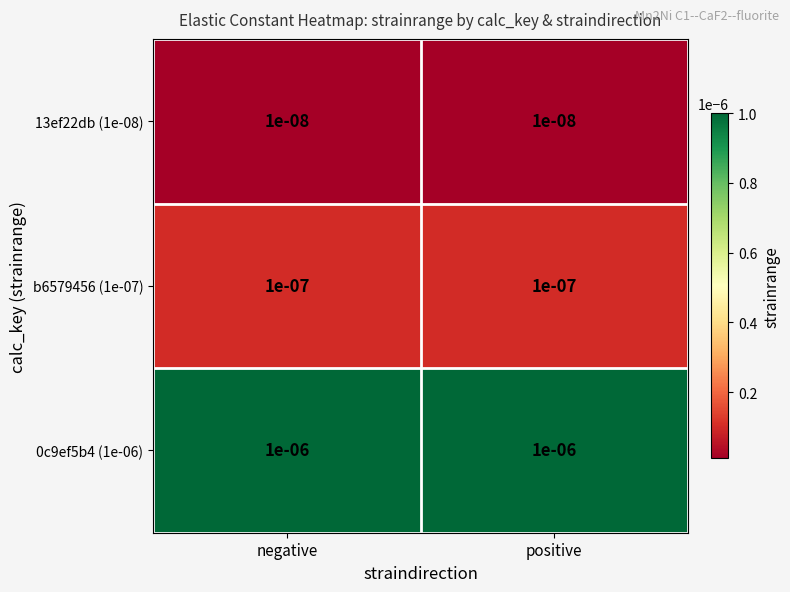

Is the value of b6579456 (1e-07) at negative greater than the value of 0c9ef5b4 (1e-06) at positive?

No